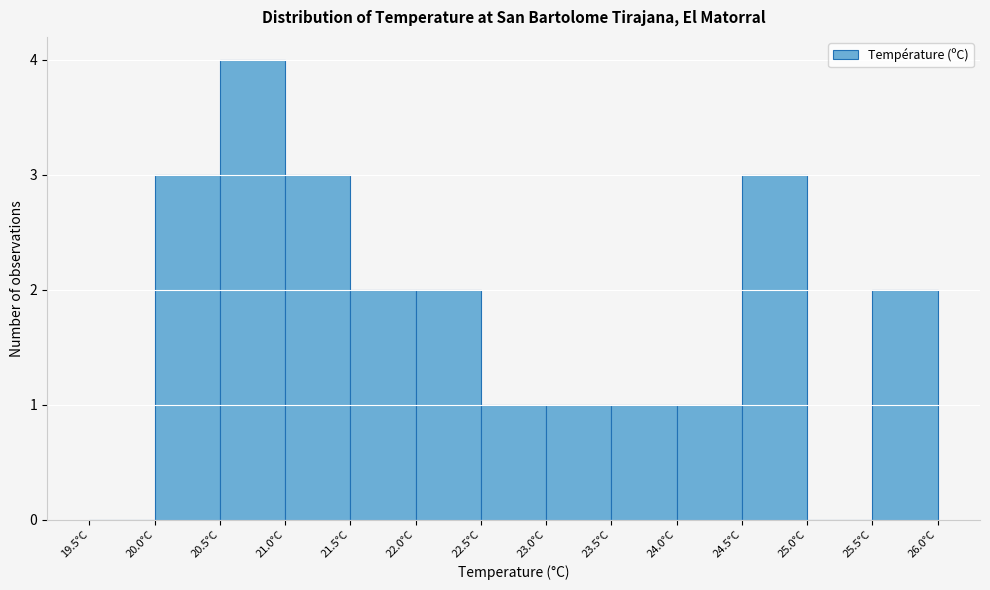

Reading left to right, transcribe this chart: for each bar, give the range it covers on the x-axis and its height. The values are not printed on the chart, so give them approximately, as read against the axis.

19.5 to 20.0: 0
20.0 to 20.5: 3
20.5 to 21.0: 4
21.0 to 21.5: 3
21.5 to 22.0: 2
22.0 to 22.5: 2
22.5 to 23.0: 1
23.0 to 23.5: 1
23.5 to 24.0: 1
24.0 to 24.5: 1
24.5 to 25.0: 3
25.0 to 25.5: 0
25.5 to 26.0: 2